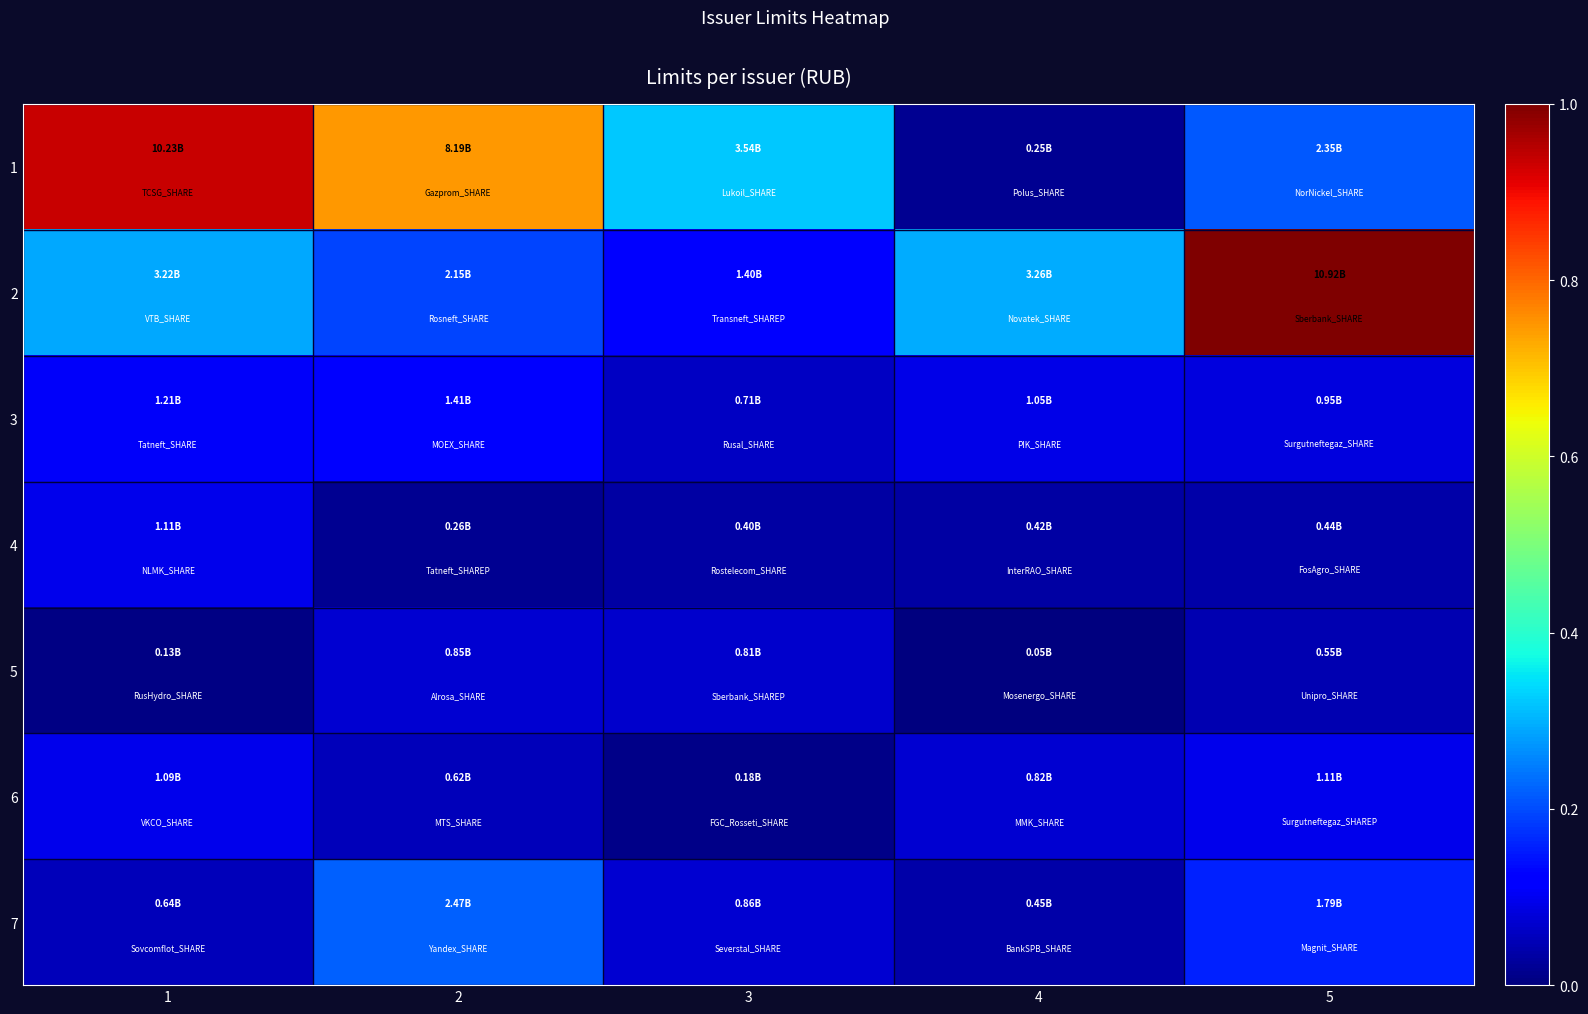

Which label corresponds to the smallest value in the chart?

4